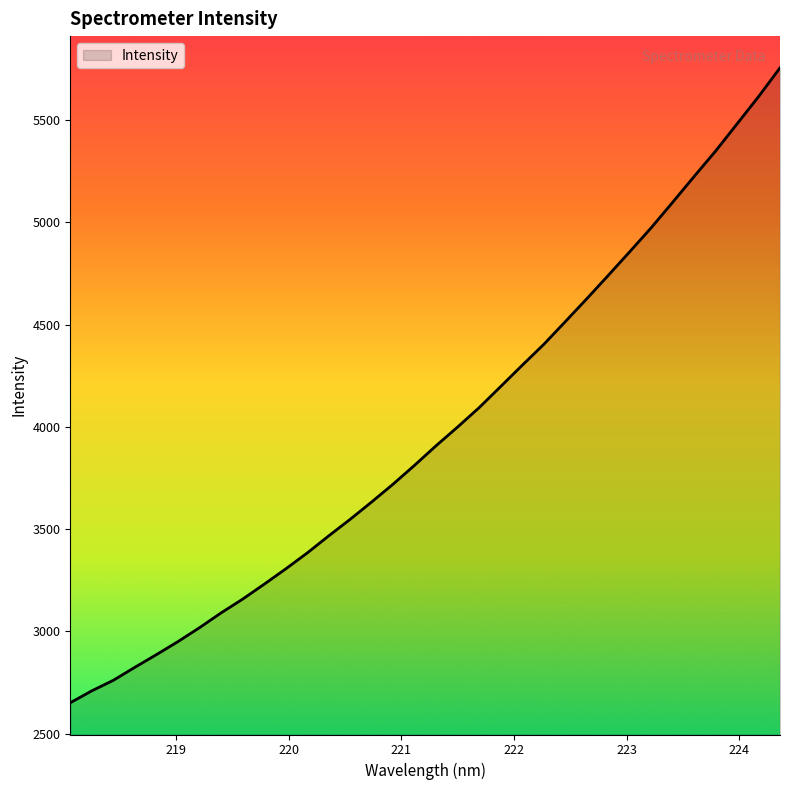

What is the difference between the maximum and minimum values?

3103.8